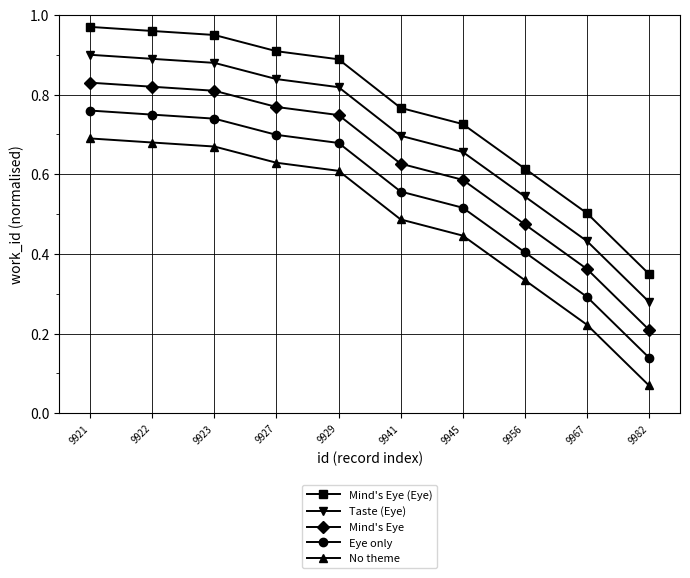

True or false: Taste (Eye) has a value of 0.8 at 9929.

True